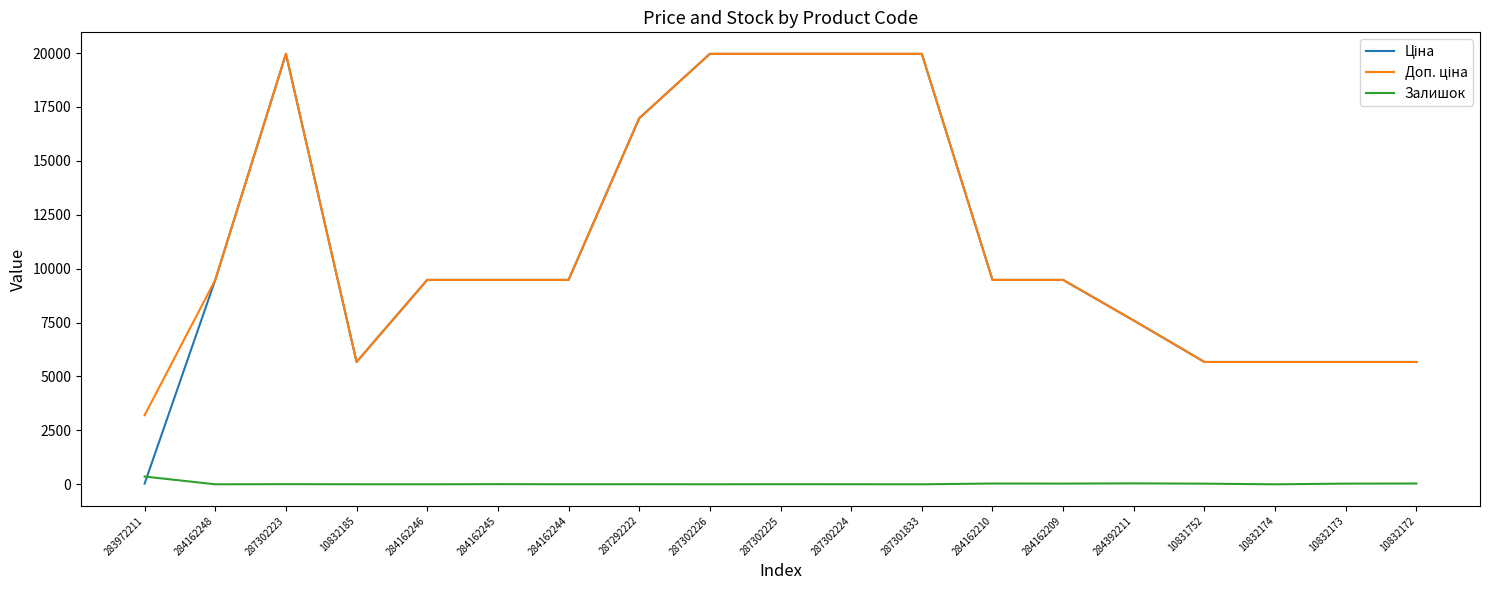

What is the total value across all series at 10832174?

11347.6